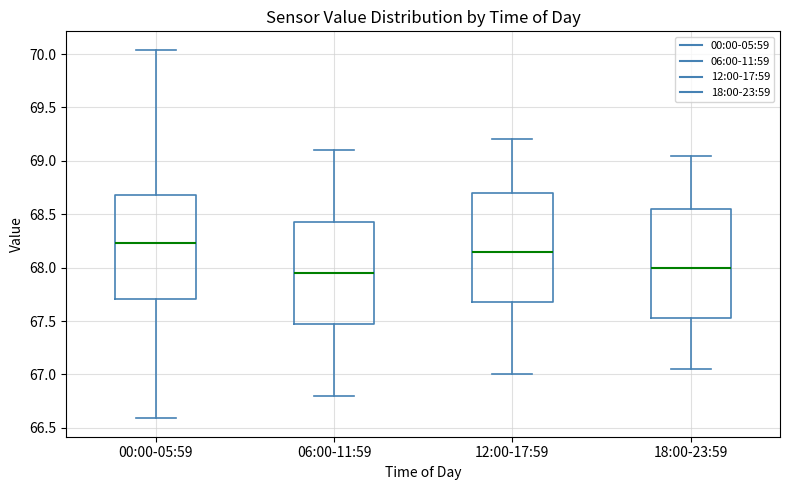

Reading left to right, read every box against the y-axis: the position of its median line, the range the box covers, and the ends of its whiskers. The values are not printed on the chart, so give them approximately, as read against the axis.

00:00-05:59: median 68.25, box 67.70 to 68.70, whiskers 66.60 to 70.05
06:00-11:59: median 67.95, box 67.50 to 68.45, whiskers 66.80 to 69.10
12:00-17:59: median 68.15, box 67.70 to 68.70, whiskers 67.00 to 69.20
18:00-23:59: median 68.00, box 67.55 to 68.55, whiskers 67.05 to 69.05